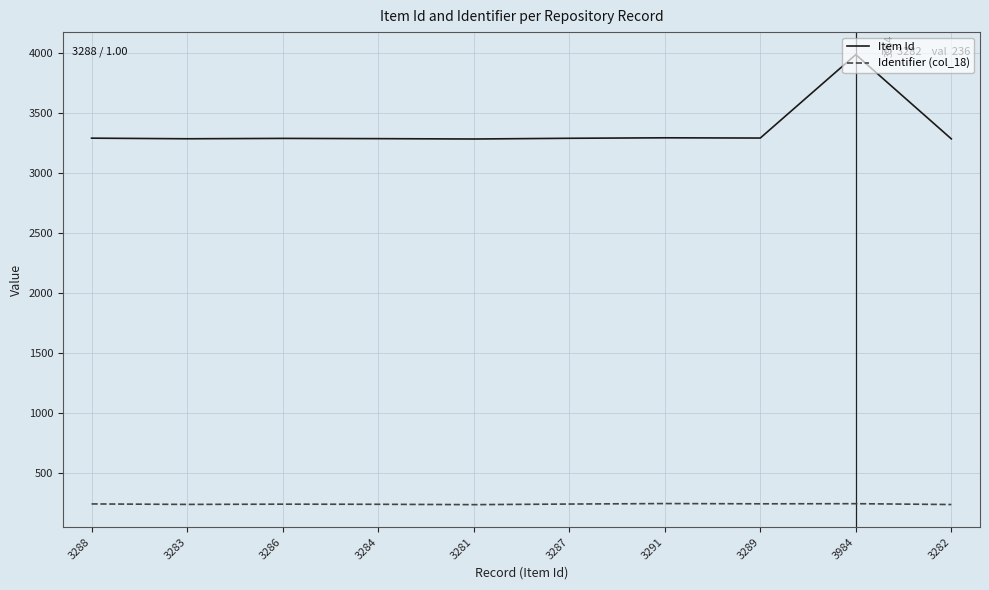

Where does the Item Id series first go above 3287?

3288